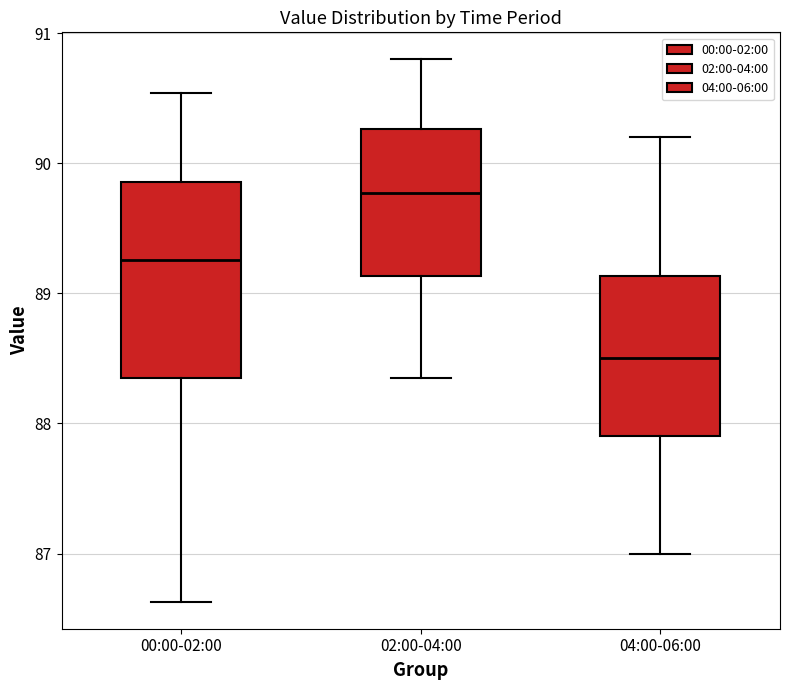

Reading left to right, transcribe this box plot: for each box, give where its median line is, the range the box spans, and where its two whiskers end, as read against the y-axis. The values are not printed on the chart, so give them approximately, as read against the axis.

00:00-02:00: median 89.3, box 88.4 to 89.9, whiskers 86.6 to 90.5
02:00-04:00: median 89.8, box 89.1 to 90.3, whiskers 88.4 to 90.8
04:00-06:00: median 88.5, box 87.9 to 89.1, whiskers 87.0 to 90.2